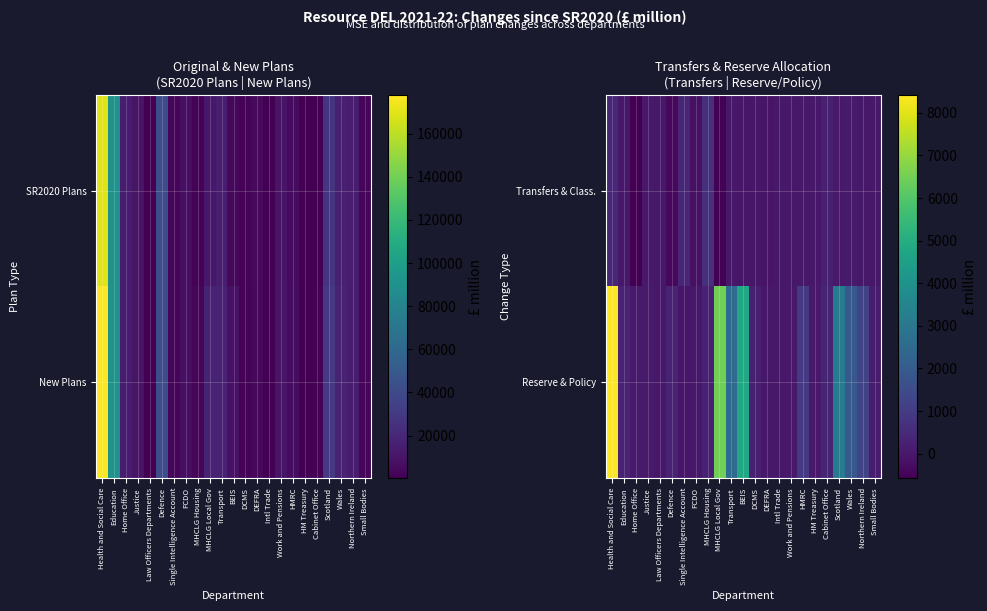

How many categories are shown in the chart?

23